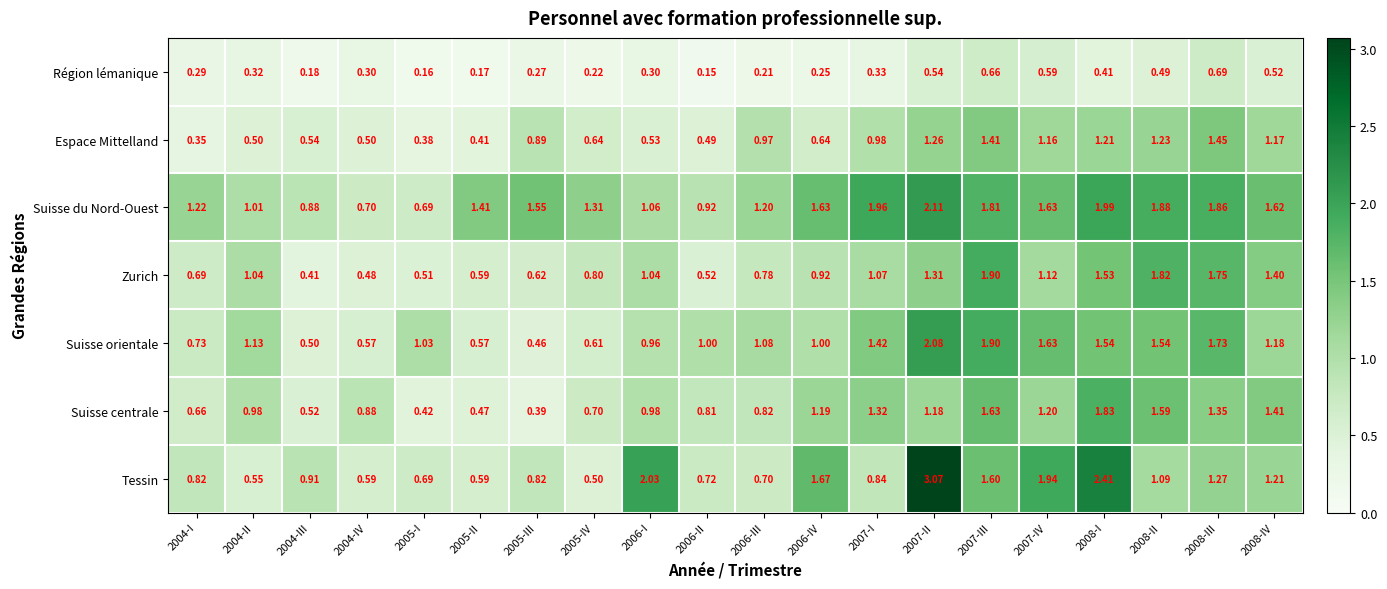

List the series in order of their peak value, highest first.

Tessin, Suisse du Nord-Ouest, Suisse orientale, Zurich, Suisse centrale, Espace Mittelland, Région lémanique